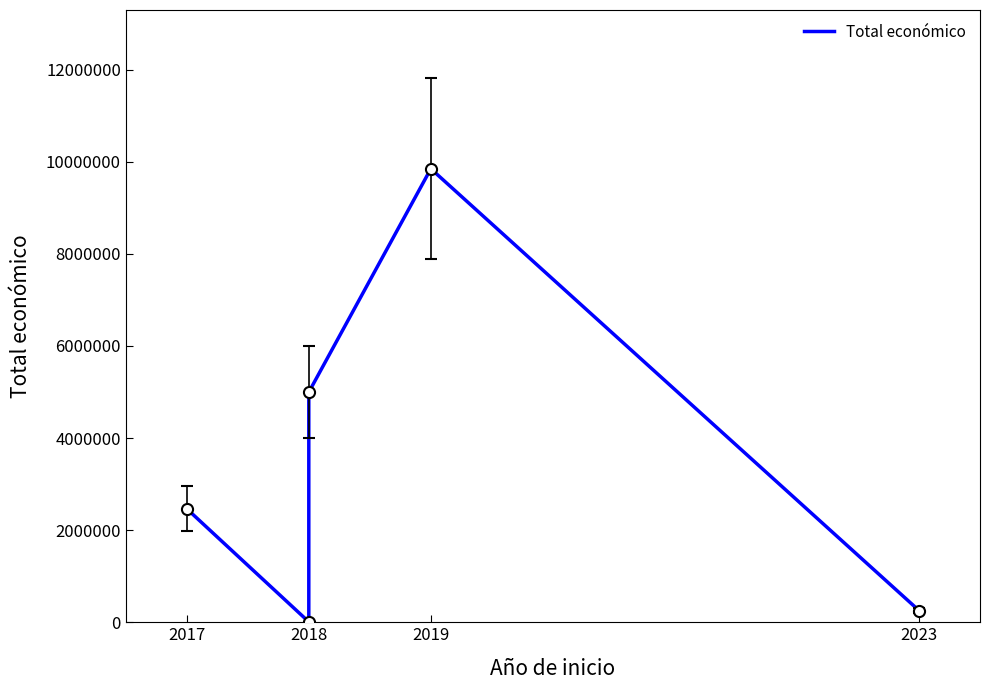

The chart shows a value of 2673424 at 2019. True or false?

False